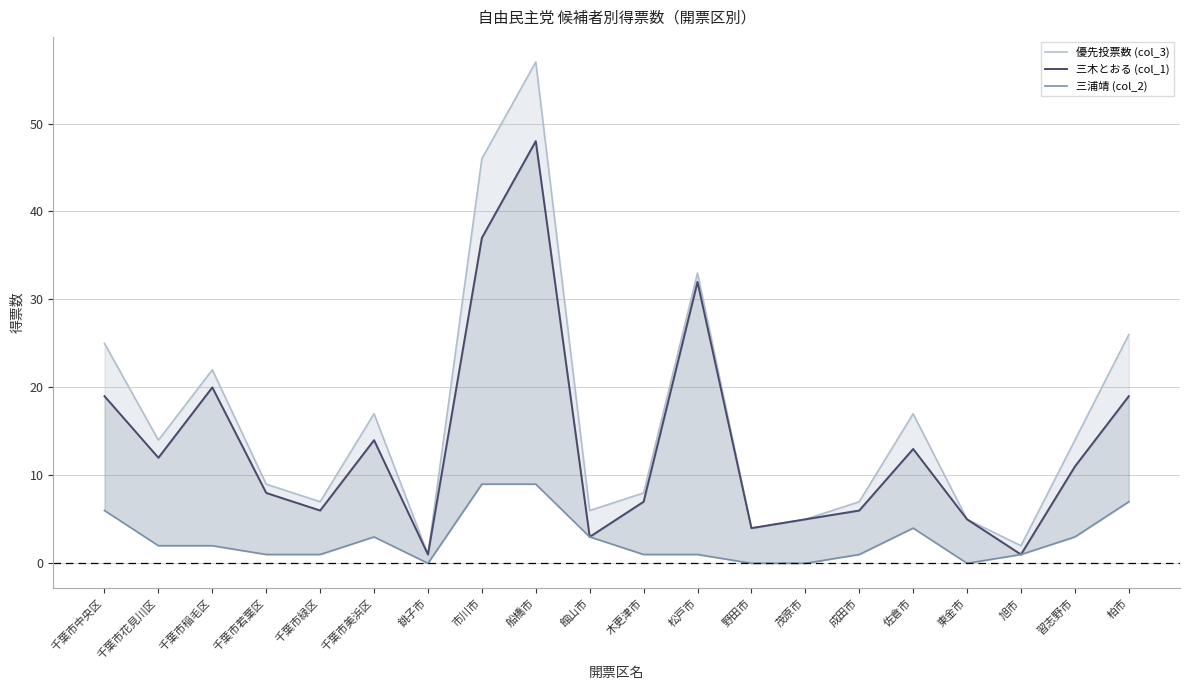

True or false: 三木とおる (col_1) has a value of 3 at 千葉市緑区.

False